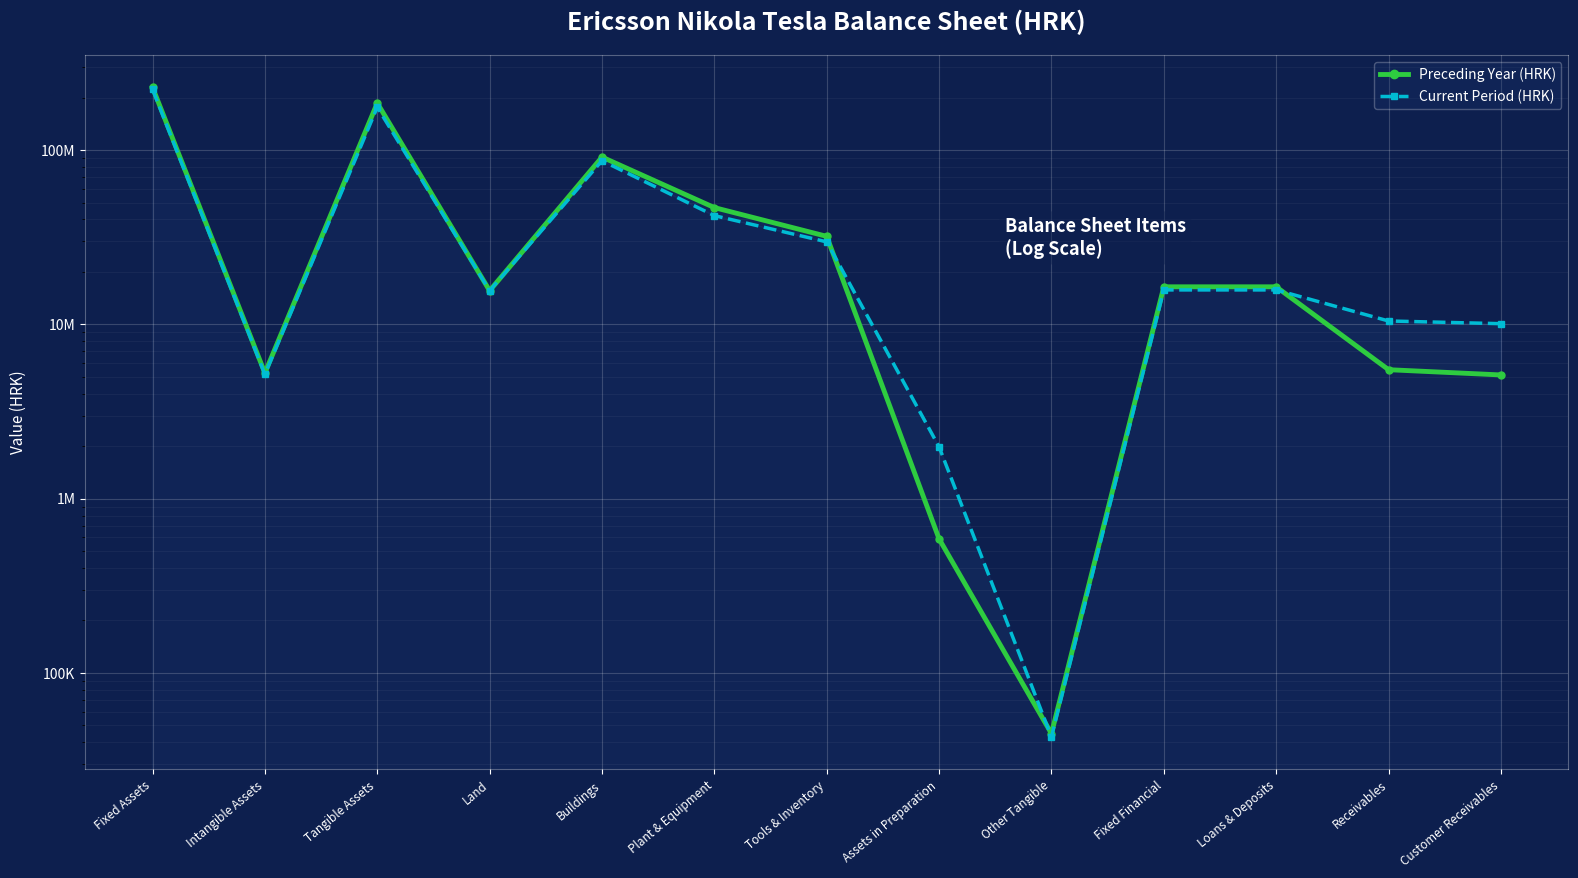

The value of Current Period (HRK) at Customer Receivables is 10095104. True or false?

True